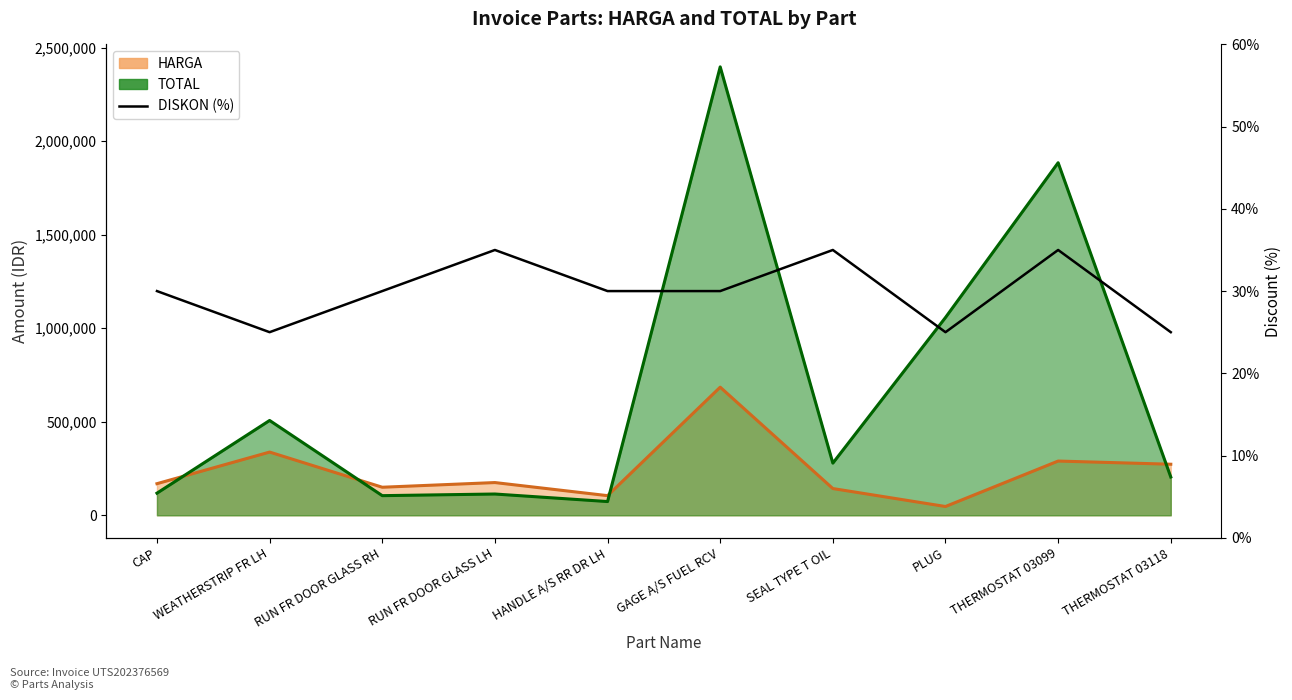

How many interior local valleys (lower than both neighbors) does the data have?

2